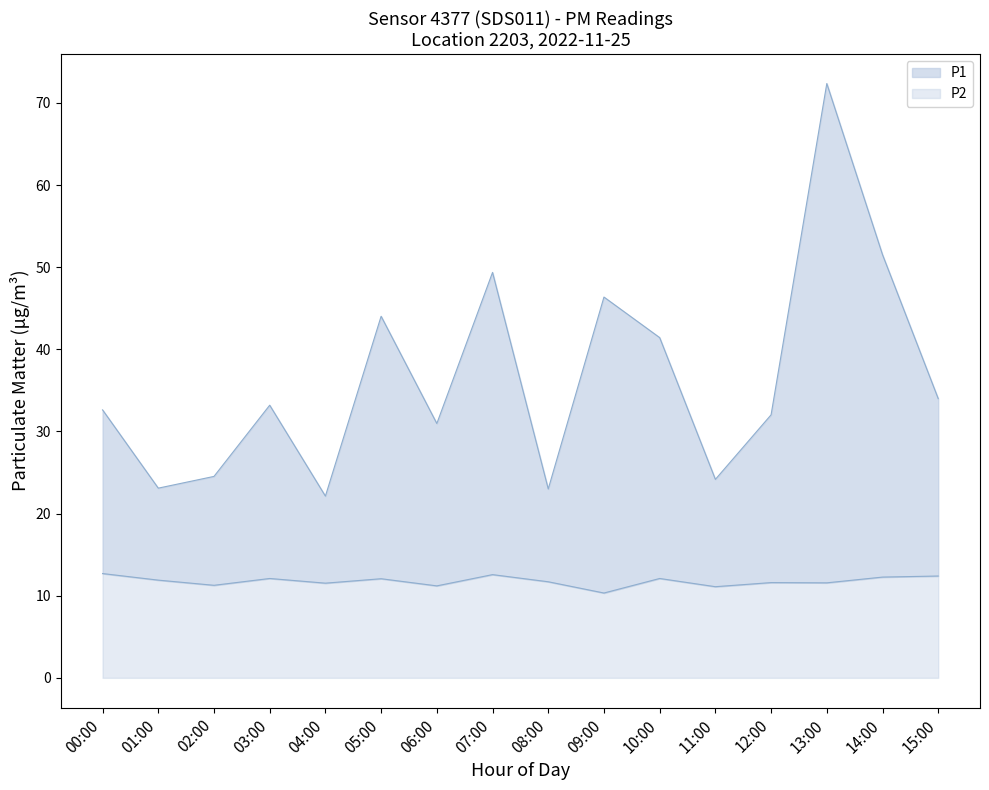

Reading left to right, extract all data points from this chart.

P1: 00:00=32.6	01:00=23.1	02:00=24.5	03:00=33.2	04:00=22.1	05:00=44.0	06:00=31.0	07:00=49.4	08:00=23.0	09:00=46.4	10:00=41.4	11:00=24.2	12:00=32.0	13:00=72.4	14:00=51.5	15:00=34.0
P2: 00:00=12.7	01:00=11.9	02:00=11.3	03:00=12.1	04:00=11.5	05:00=12.1	06:00=11.2	07:00=12.6	08:00=11.7	09:00=10.3	10:00=12.1	11:00=11.1	12:00=11.6	13:00=11.6	14:00=12.3	15:00=12.4